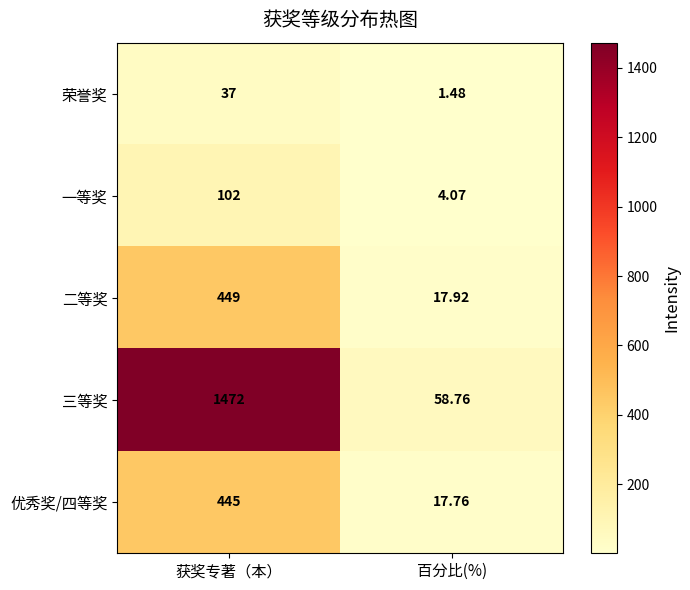

Which category has the lowest value in the 优秀奖/四等奖 series?

百分比(%)